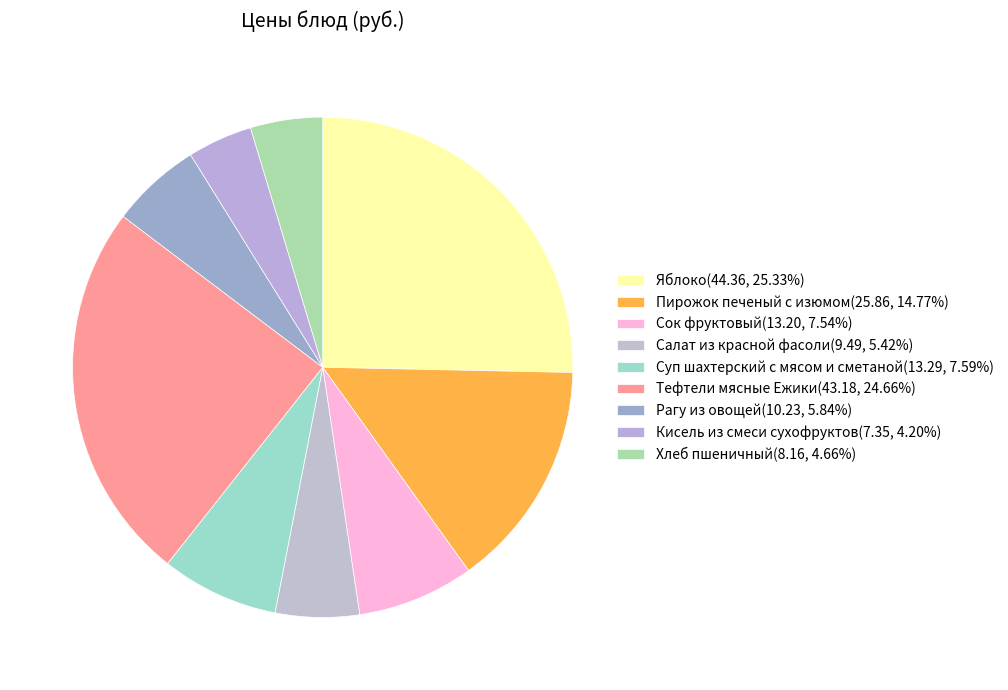

To the nearest percent, what is the combined percentage of Хлеб пшеничный and Суп шахтерский с мясом и сметаной?

12%